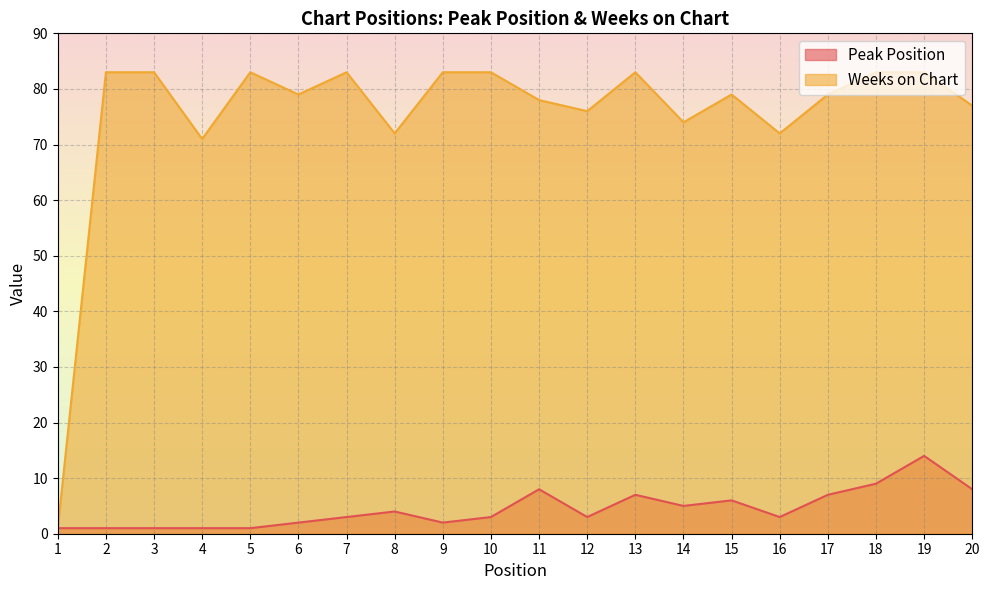

What value does the Weeks on Chart series have at 12, to the nearest 10?

80